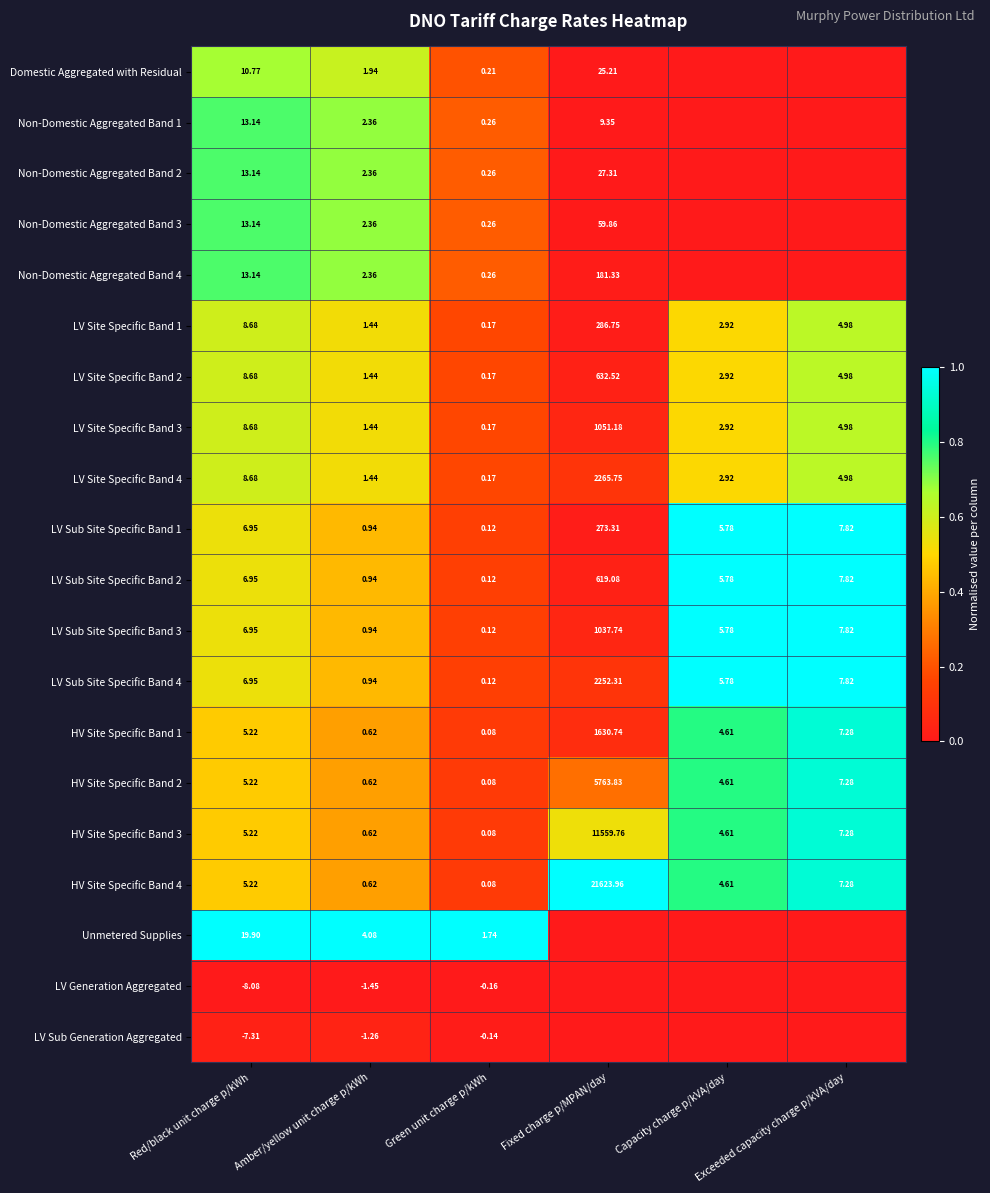

Where is LV Sub Site Specific Band 4 nearest to the value 1126?

Exceeded capacity charge p/kVA/day